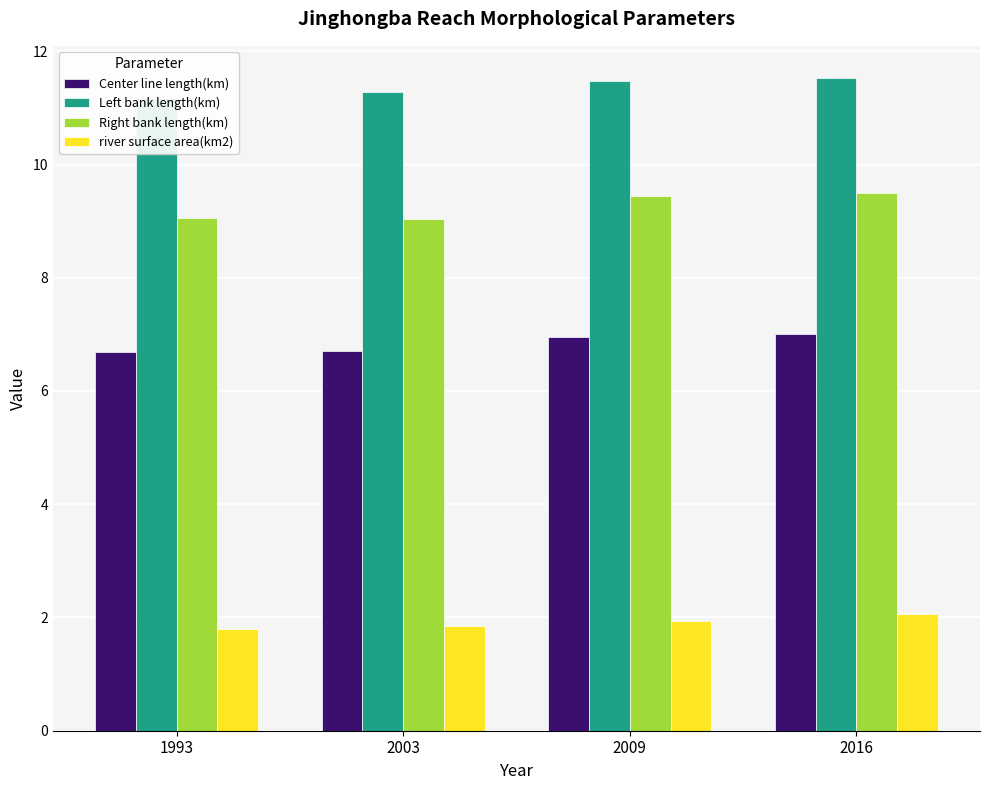

At 2016, list the series in order from smallest to largest.

river surface area(km2), Center line length(km), Right bank length(km), Left bank length(km)